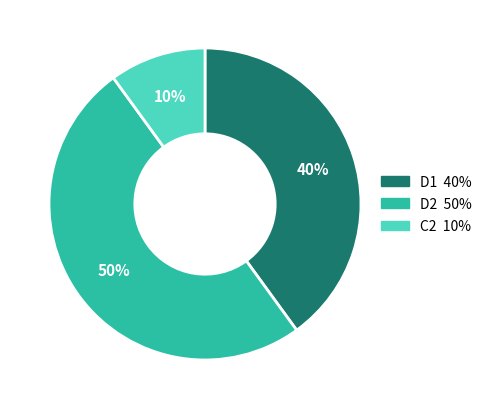

Between D2 and D1, which is larger?

D2